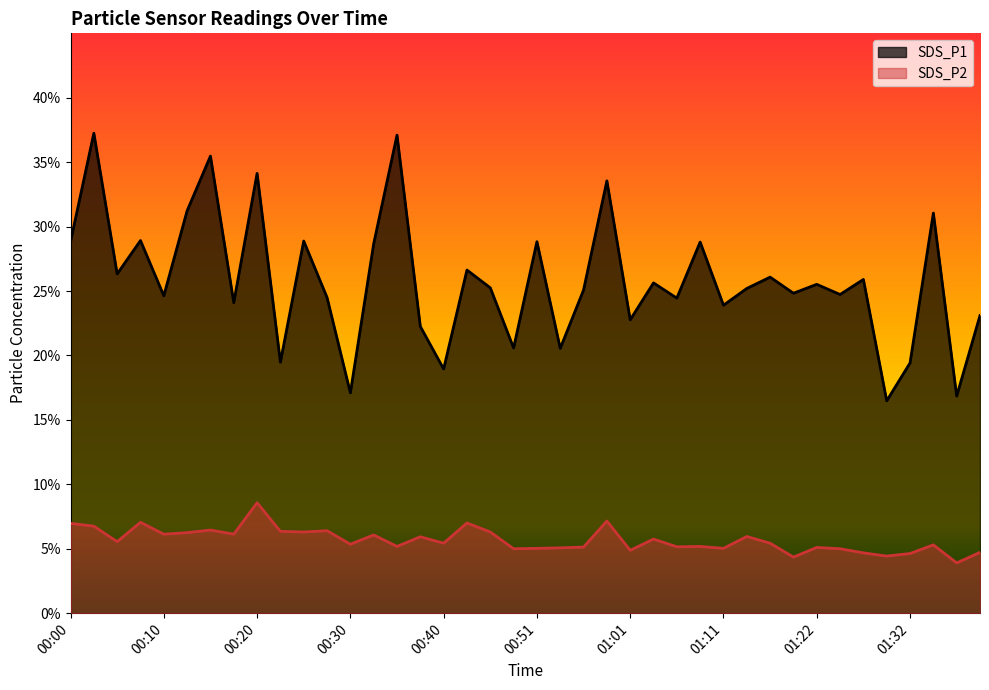

Rank the series at 01:16 from lowest to highest value.

SDS_P2, SDS_P1